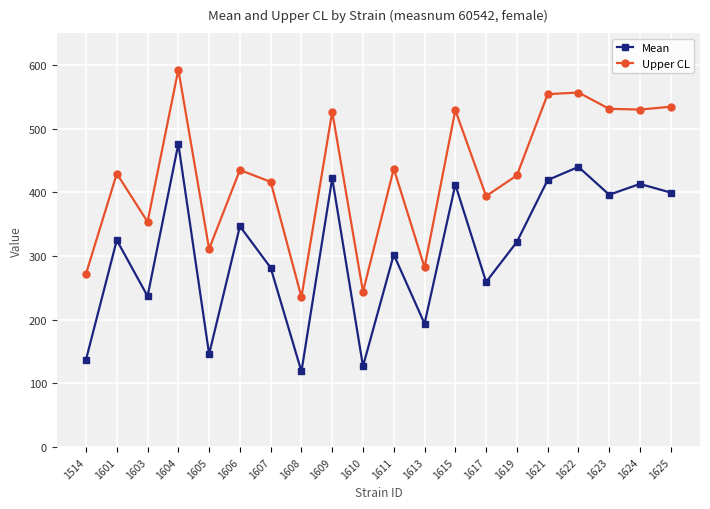

Which label corresponds to the smallest value in the chart?

1608